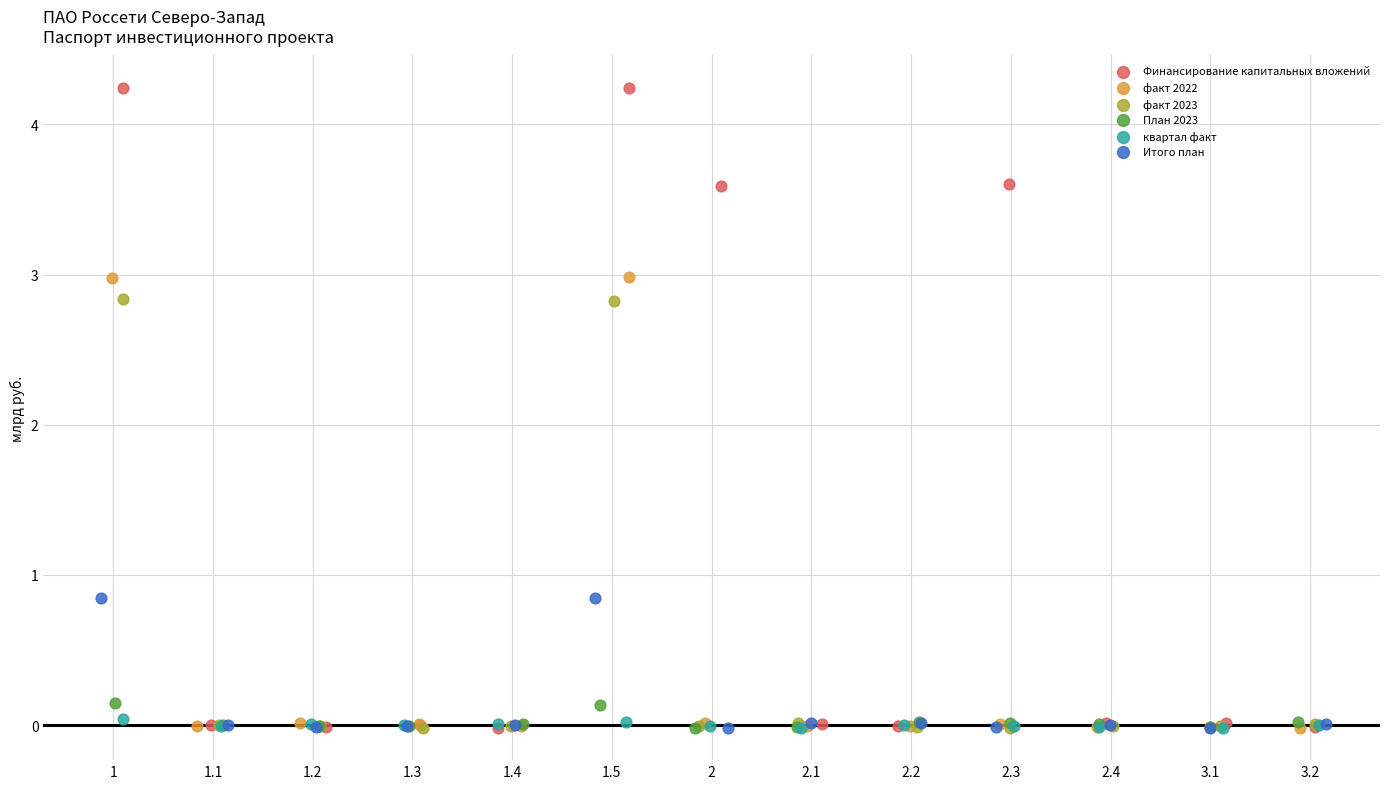

Which series has the widest spread of Y values?

Финансирование капитальных вложений